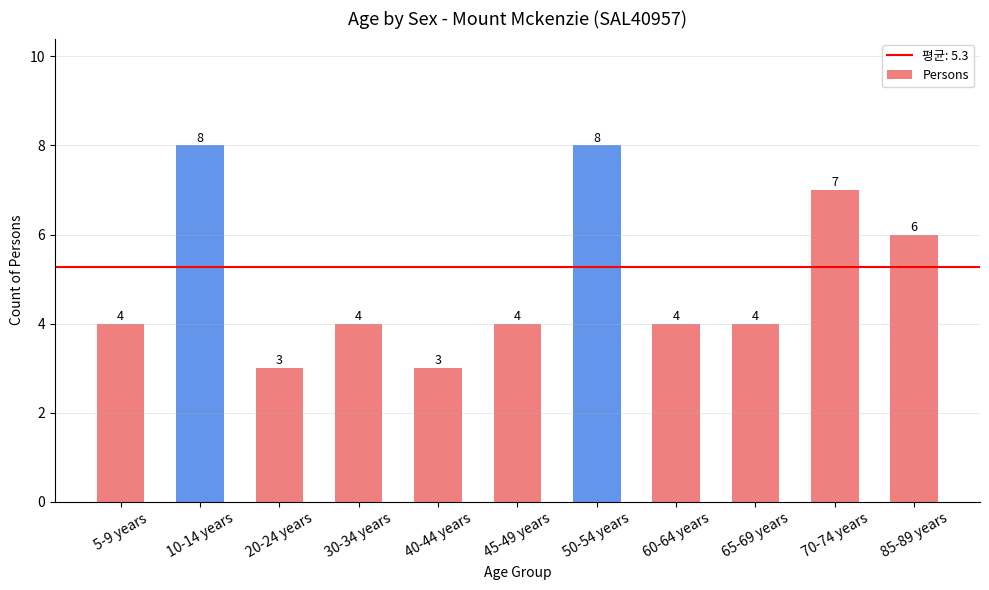

How many values are below 4?

2